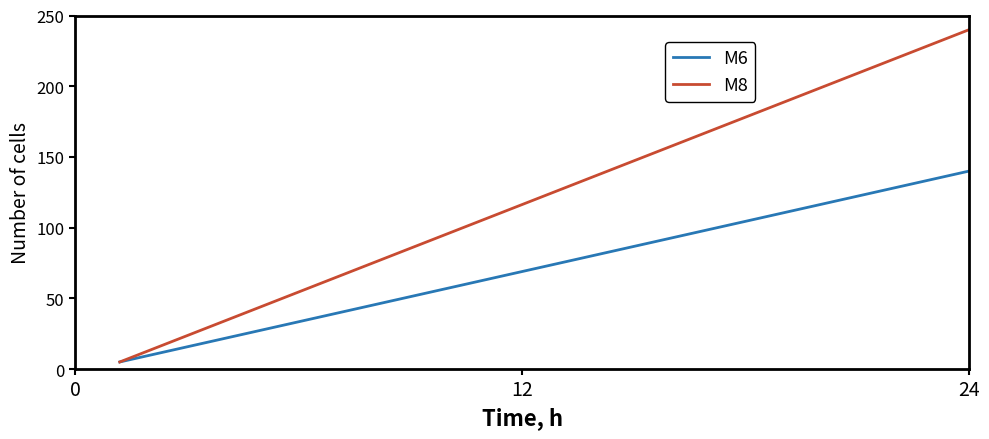

Reading left to right, list all the values displayed in this chart.

M6: 5.0	12.1	19.2	26.3	33.4	40.5	47.6	54.7	61.8	68.9	76.1	83.2	90.3	97.4	104.5	111.6	118.7	125.8	132.9	140.0
M8: 5.0	17.4	29.7	42.1	54.5	66.8	79.2	91.6	103.9	116.3	128.7	141.1	153.4	165.8	178.2	190.5	202.9	215.3	227.6	240.0